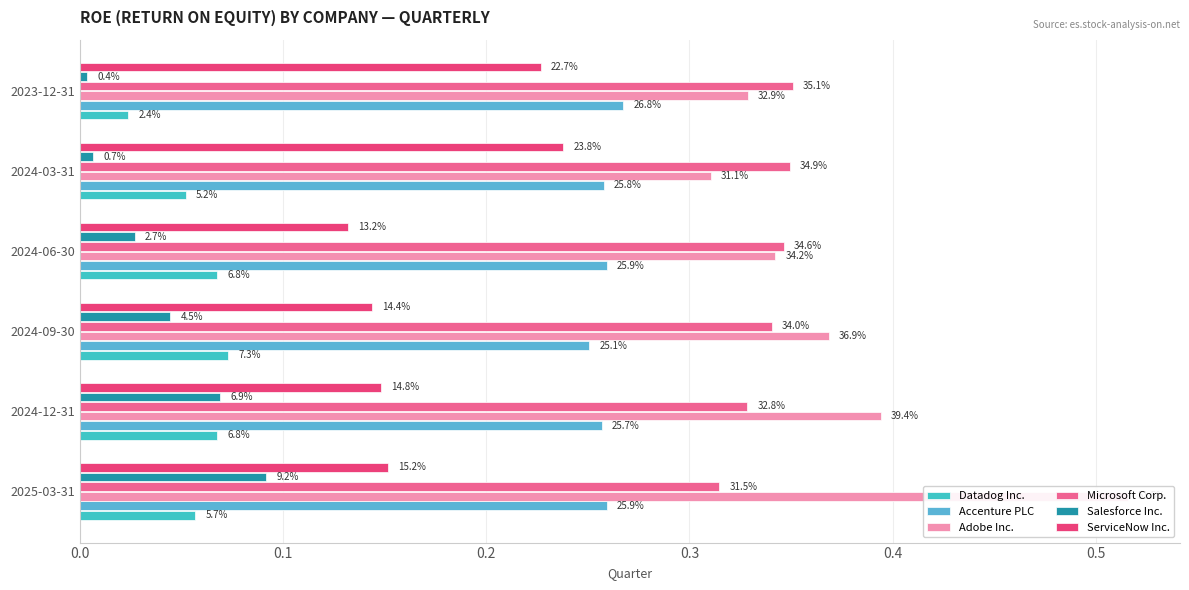

Is the value of Microsoft Corp. at 2023-12-31 greater than the value of Salesforce Inc. at 2024-06-30?

Yes